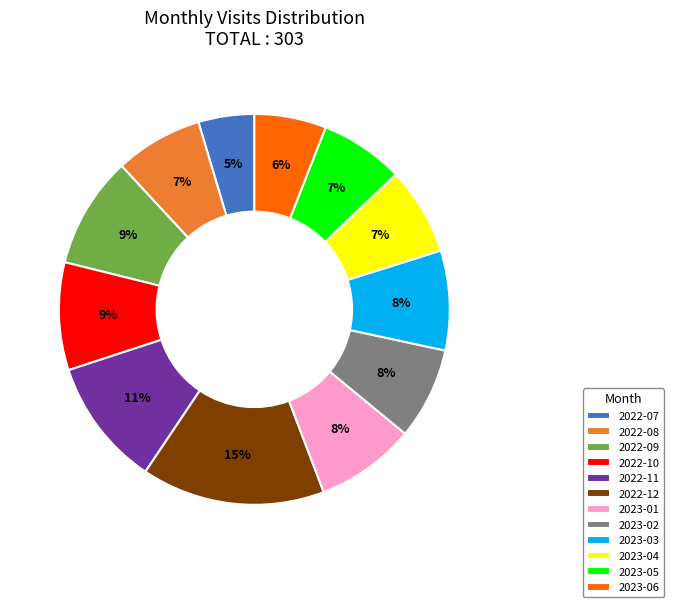

How many segments does this pie chart have?

12